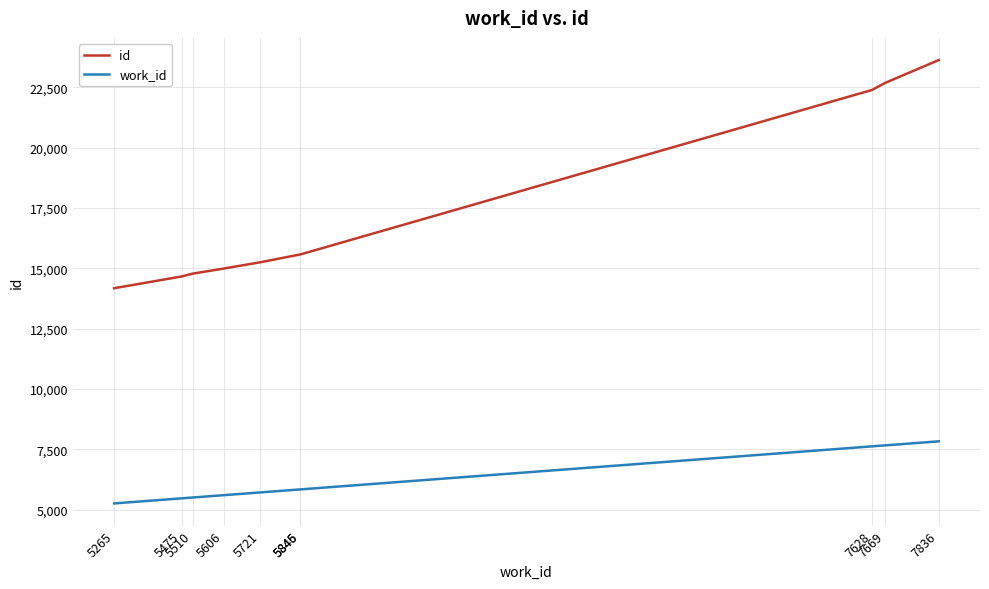

What is the greatest value displayed?

23623